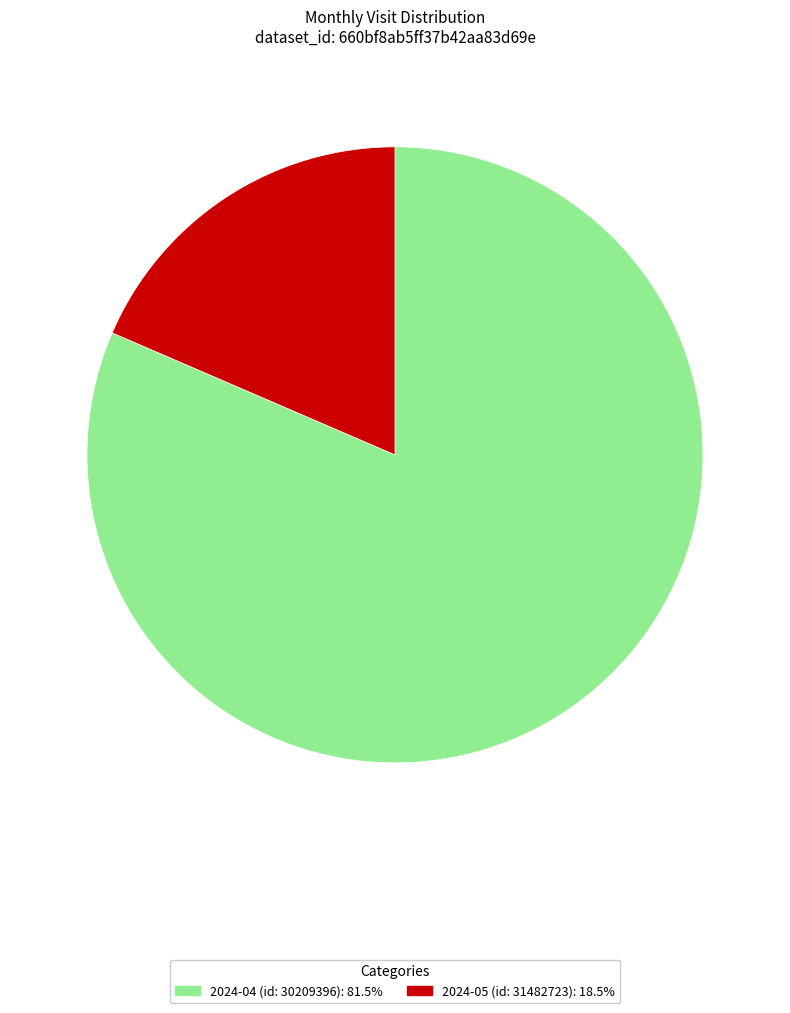

Combined, do 2024-04 (id: 30209396) and 2024-05 (id: 31482723) account for over 50%?

Yes